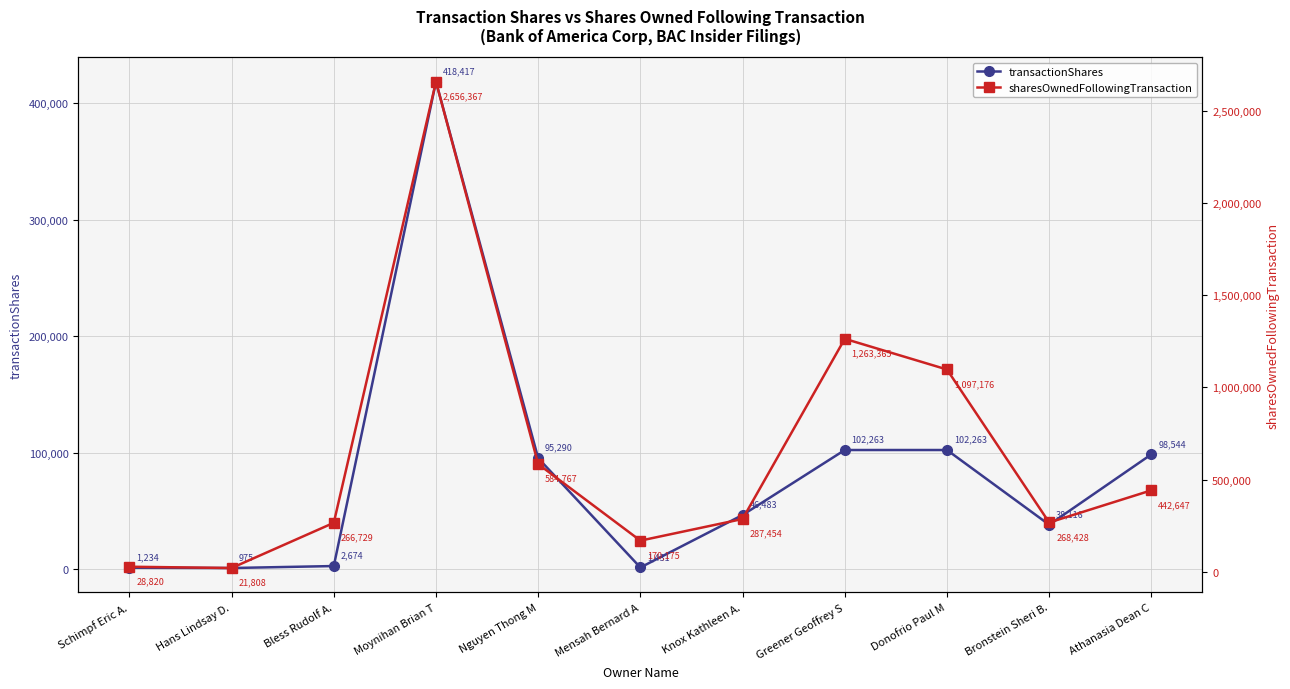

Reading left to right, transcribe all the data shown in this chart.

transactionShares: Schimpf Eric A.=1234	Hans Lindsay D.=975	Bless Rudolf A.=2674	Moynihan Brian T=418417	Nguyen Thong M=95290	Mensah Bernard A=1431	Knox Kathleen A.=46483	Greener Geoffrey S=102263	Donofrio Paul M=102263	Bronstein Sheri B.=38116	Athanasia Dean C=98544
sharesOwnedFollowingTransaction: Schimpf Eric A.=28820	Hans Lindsay D.=21808	Bless Rudolf A.=266729	Moynihan Brian T=2656367	Nguyen Thong M=584767	Mensah Bernard A=170175	Knox Kathleen A.=287454	Greener Geoffrey S=1263365	Donofrio Paul M=1097176	Bronstein Sheri B.=268428	Athanasia Dean C=442647